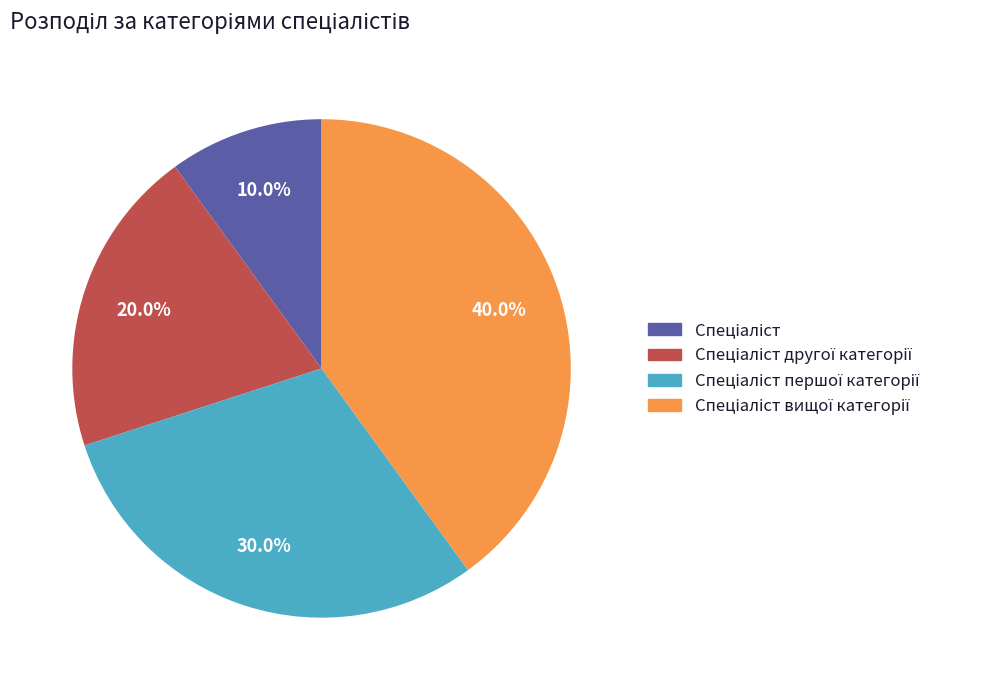

Is there any slice that represents more than half of the pie?

No